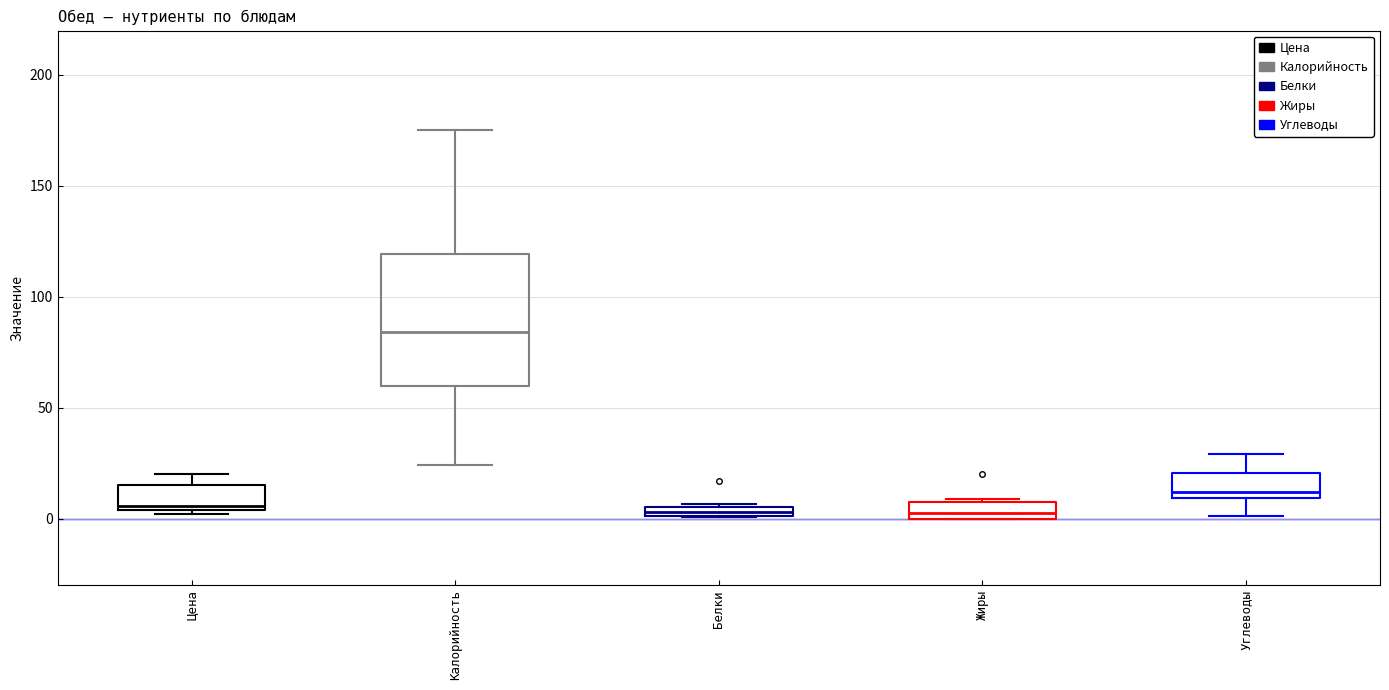

Which box is the tallest, from its lower edge to its upper edge?

Калорийность